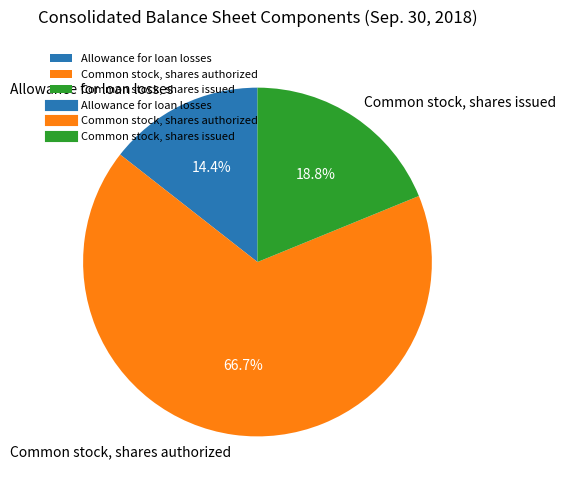

Count the number of slices in the pie.

3